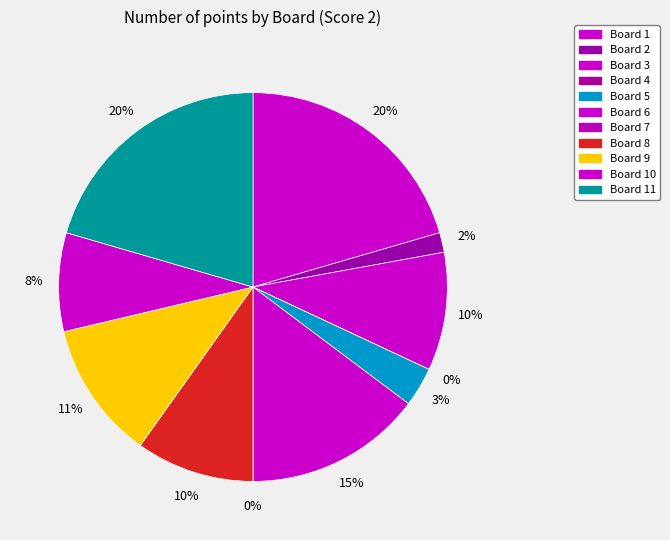

To the nearest percent, what is the difference between the Board 7 and Board 10 slice percentages?

8%